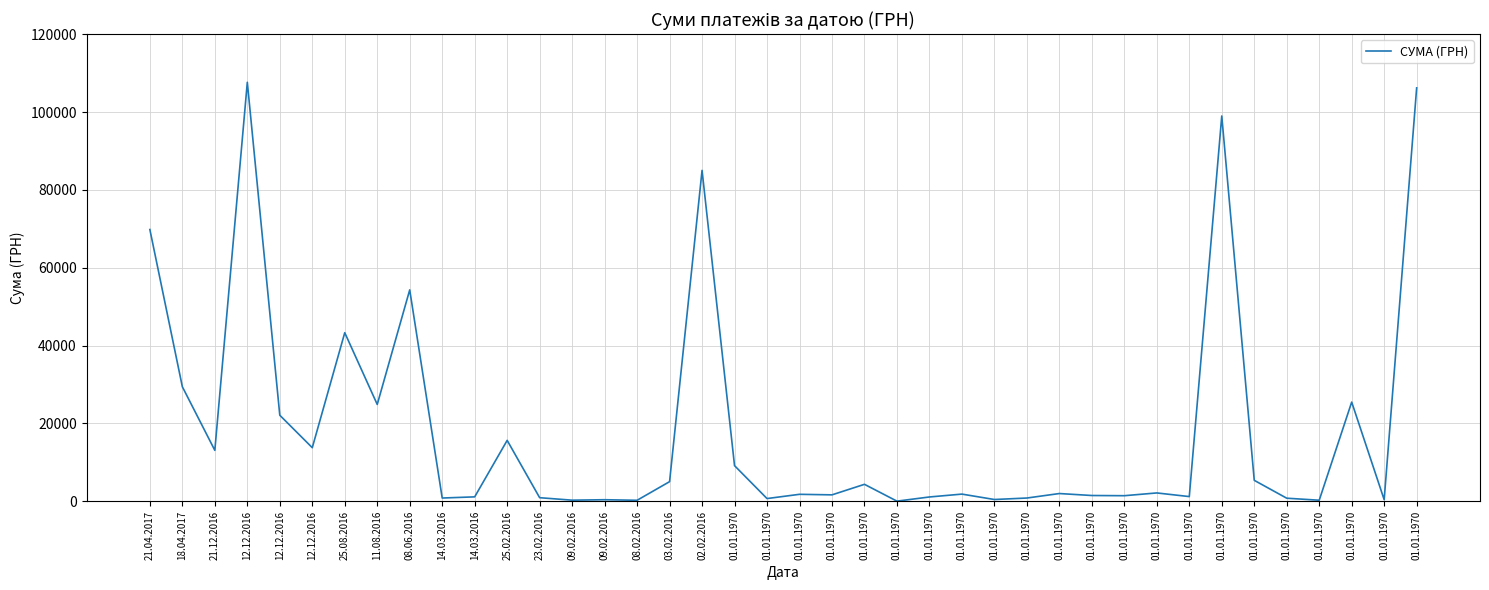

Does the chart have visible grid lines?

Yes